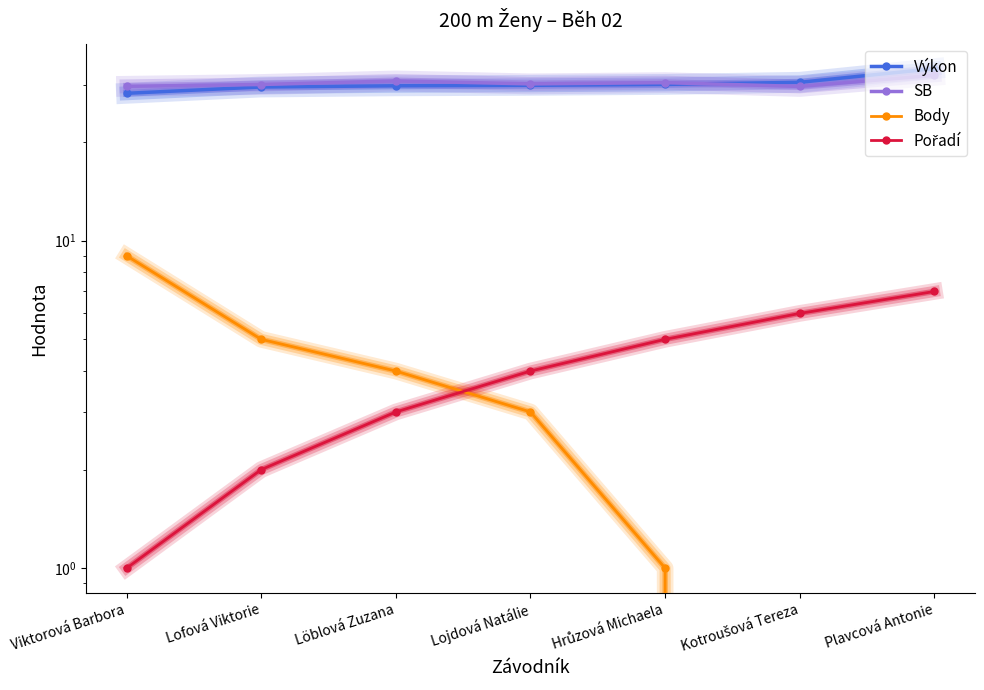

Count the Pořadí values in the range 2 to 6.

5